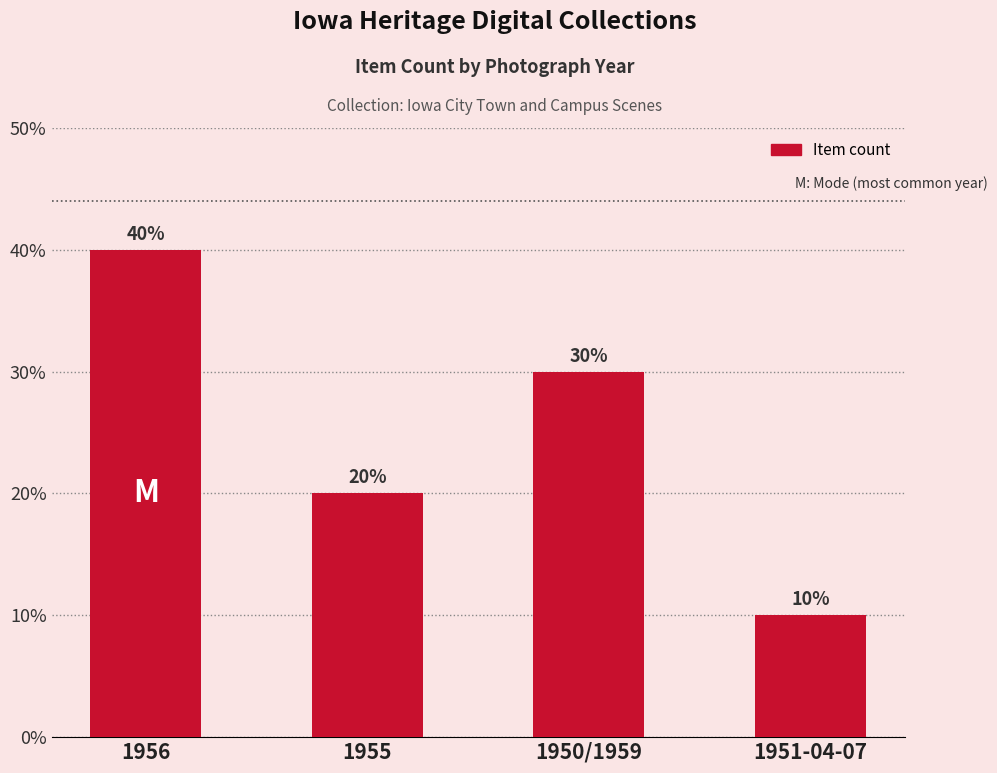

Count the values in the range 0 to 1.

4